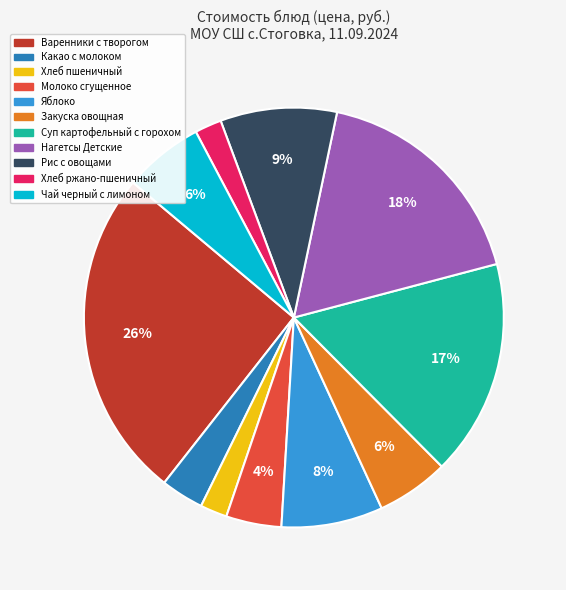

True or false: Суп картофельный с горохом accounts for 17% of the total.

True